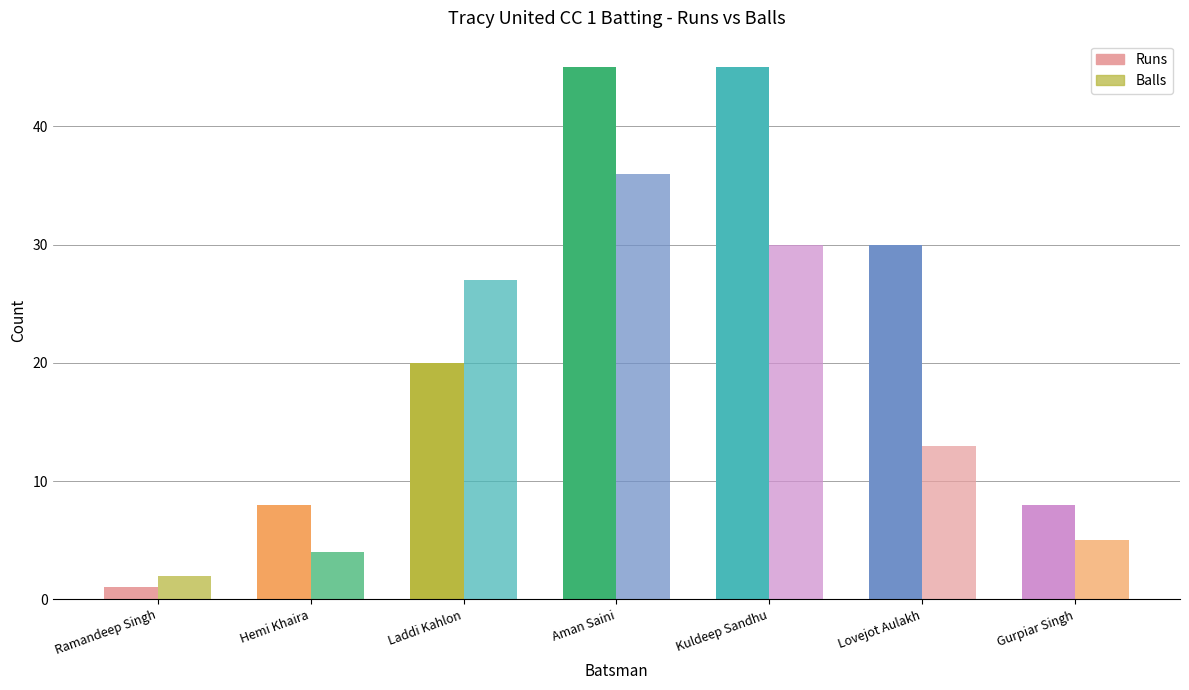

Count the number of data series in this chart.

2